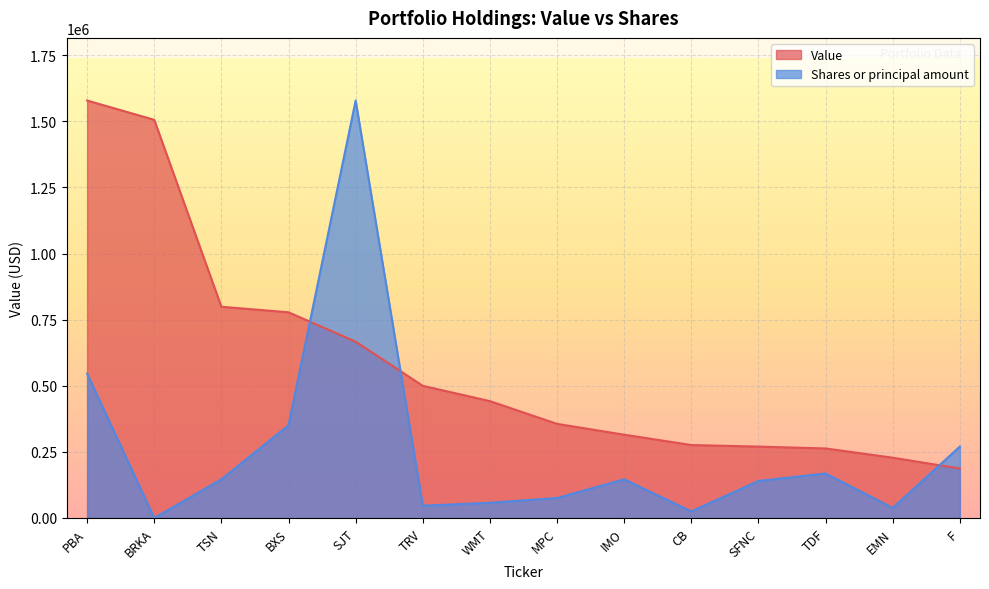

At which label does Value reach its peak?

PBA